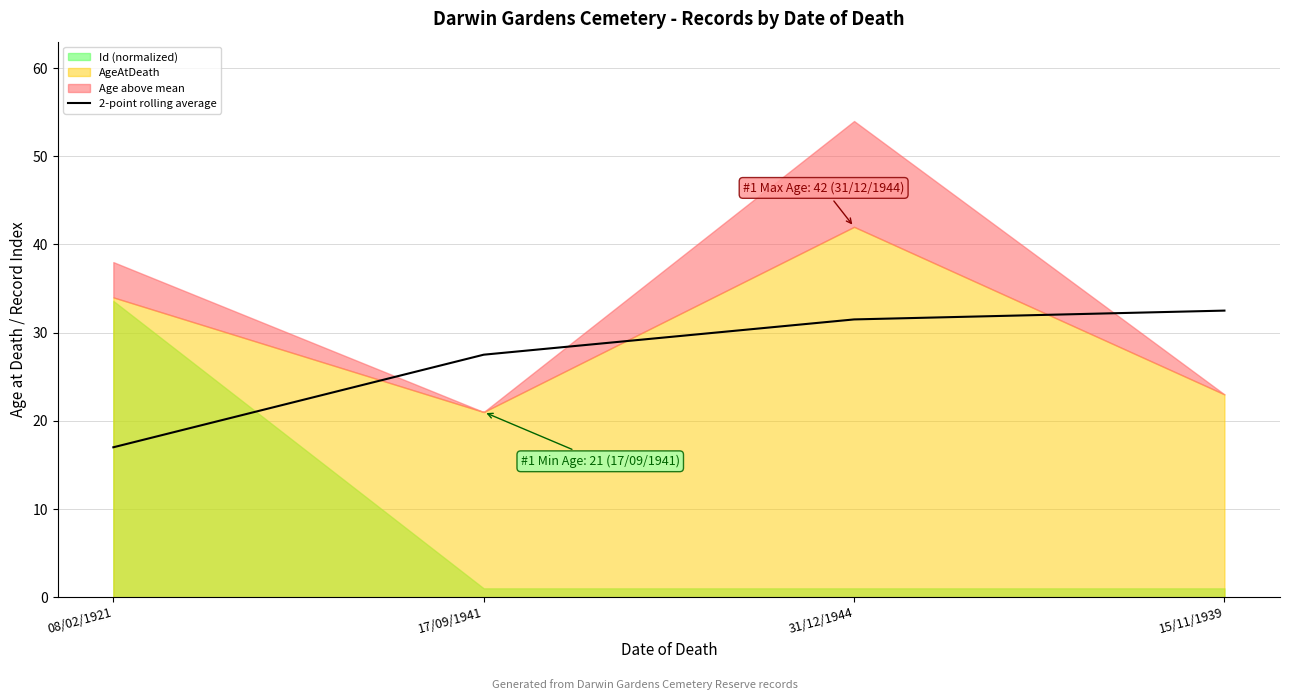

At which label is 2-point rolling average closest to 24?

17/09/1941